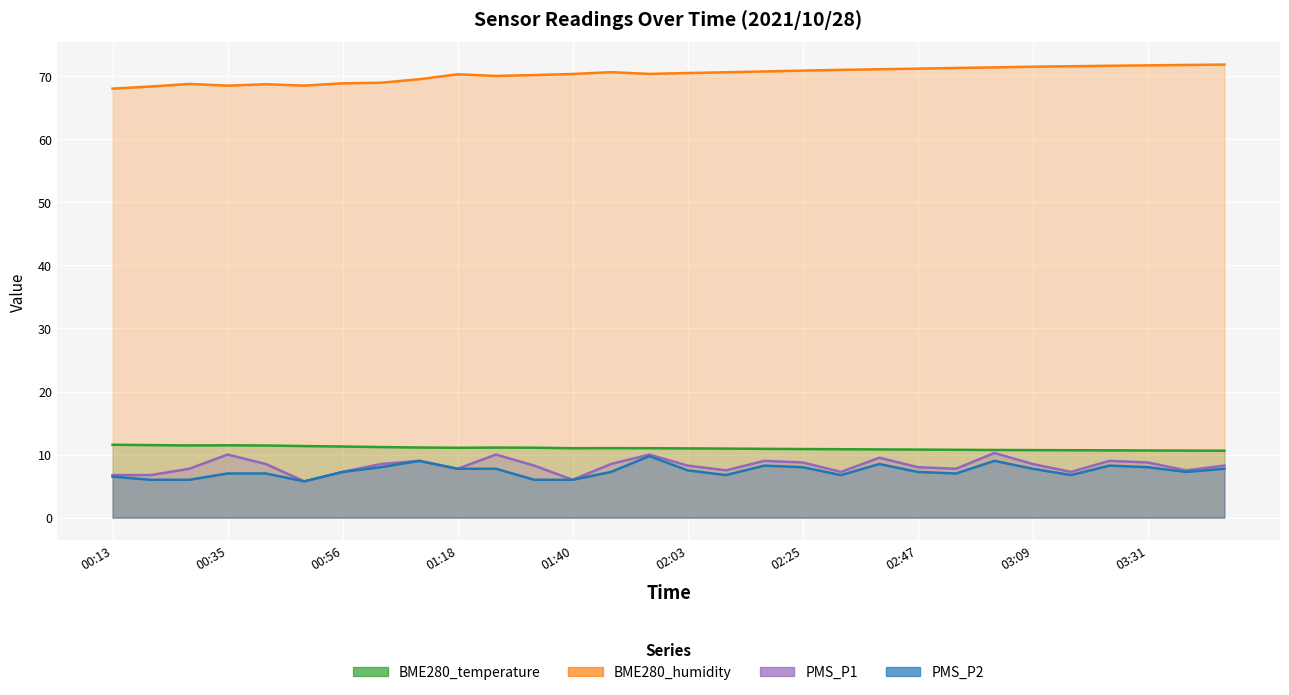

True or false: PMS_P1 and PMS_P2 intersect in this chart.

False